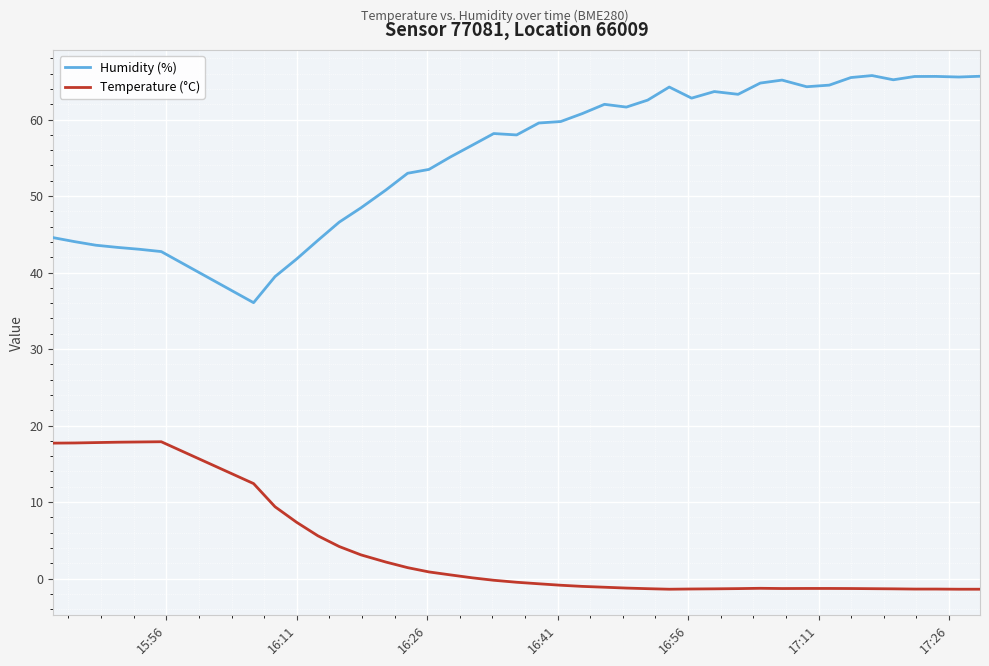

List the series in order of their overall mean, lowest first.

Temperature (°C), Humidity (%)